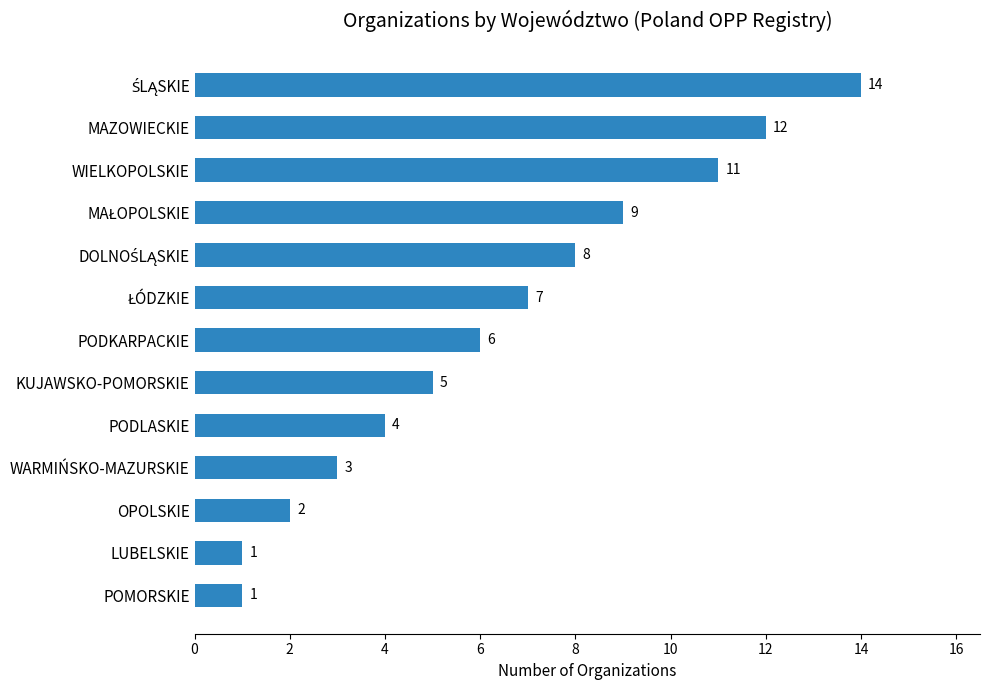

Which has a higher value, KUJAWSKO-POMORSKIE or WIELKOPOLSKIE?

WIELKOPOLSKIE